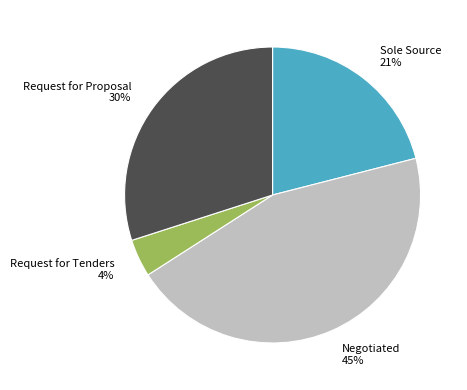

What percentage is the Negotiated slice, to the nearest percent?

45%